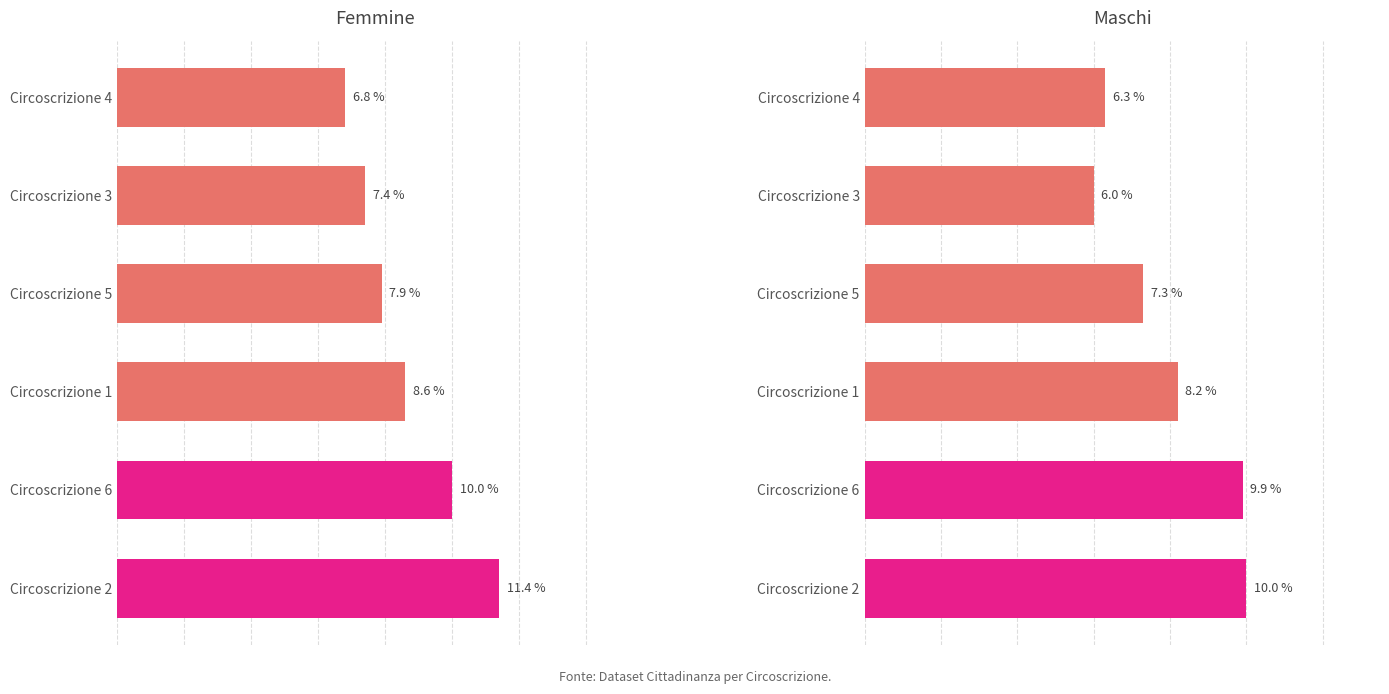

Rank the categories by Maschi value from highest to lowest.

Circoscrizione 2, Circoscrizione 6, Circoscrizione 1, Circoscrizione 5, Circoscrizione 4, Circoscrizione 3